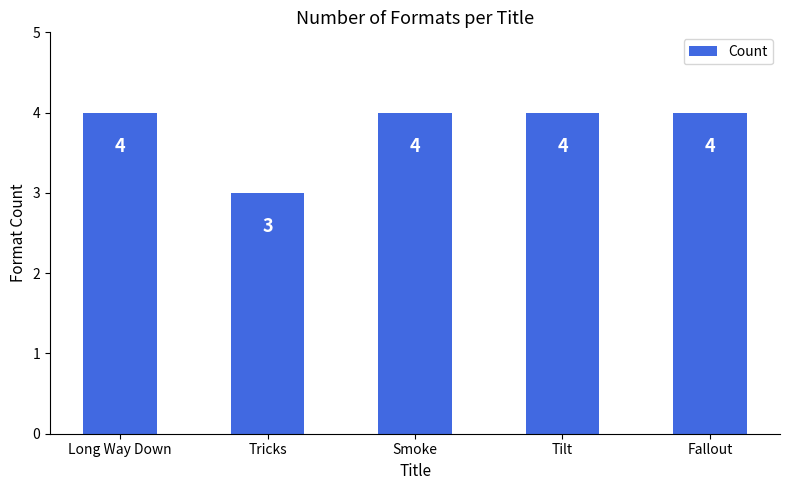

Reading right to left, transcribe all the data shown in this chart.

Fallout=4	Tilt=4	Smoke=4	Tricks=3	Long Way Down=4